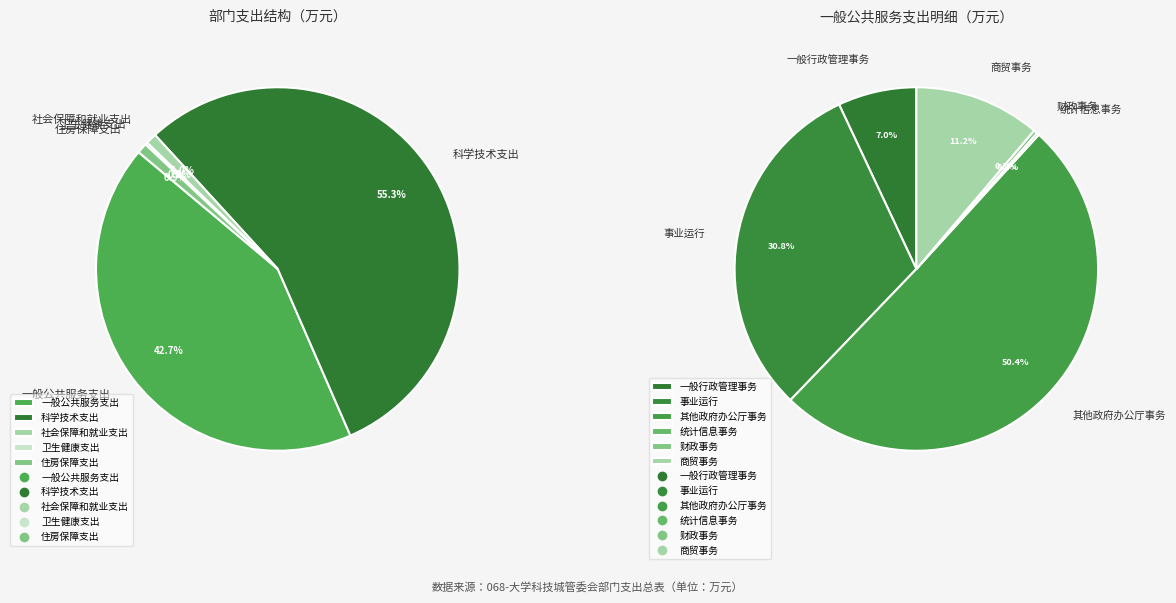

Is 卫生健康支出 the majority of the pie?

No